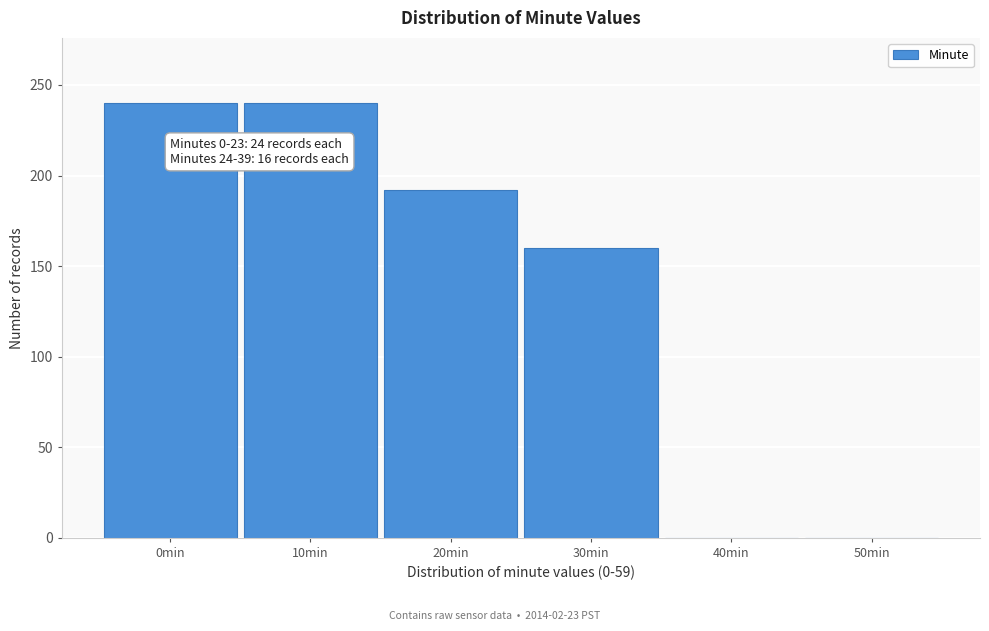

Reading left to right, what are all the values shown in this chart?

0min=240	10min=240	20min=192	30min=160	40min=0	50min=0